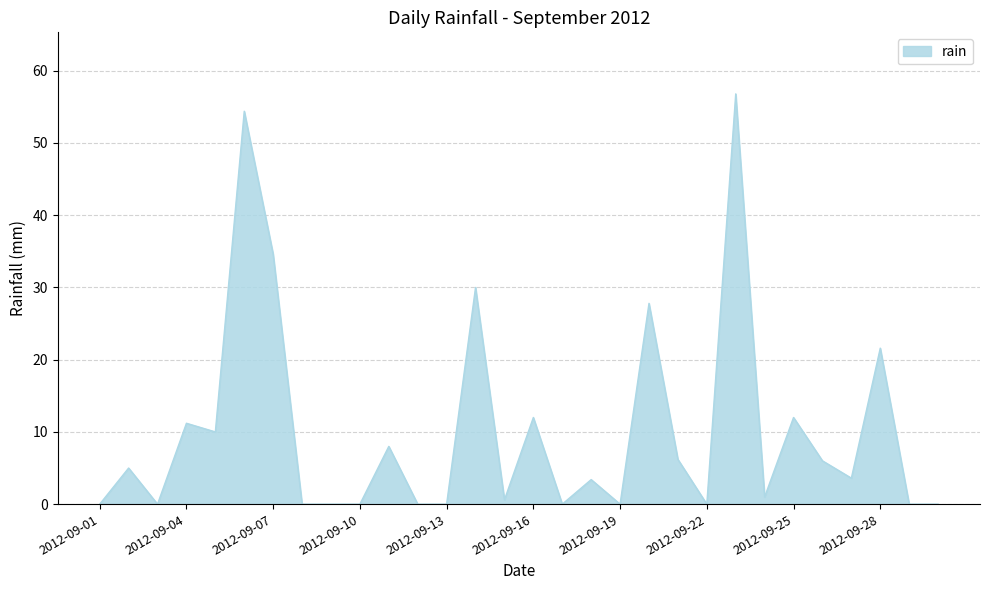

Reading left to right, transcribe all the data shown in this chart.

2012-09-01=0.0	2012-09-02=5.0	2012-09-03=0.0	2012-09-04=11.2	2012-09-05=10.0	2012-09-06=54.4	2012-09-07=34.6	2012-09-08=0.0	2012-09-09=0.0	2012-09-10=0.0	2012-09-11=8.0	2012-09-12=0.0	2012-09-13=0.0	2012-09-14=30.0	2012-09-15=0.6	2012-09-16=12.0	2012-09-17=0.0	2012-09-18=3.4	2012-09-19=0.0	2012-09-20=27.8	2012-09-21=6.2	2012-09-22=0.0	2012-09-23=56.8	2012-09-24=1.0	2012-09-25=12.0	2012-09-26=6.0	2012-09-27=3.6	2012-09-28=21.6	2012-09-29=0.0	2012-09-30=0.0